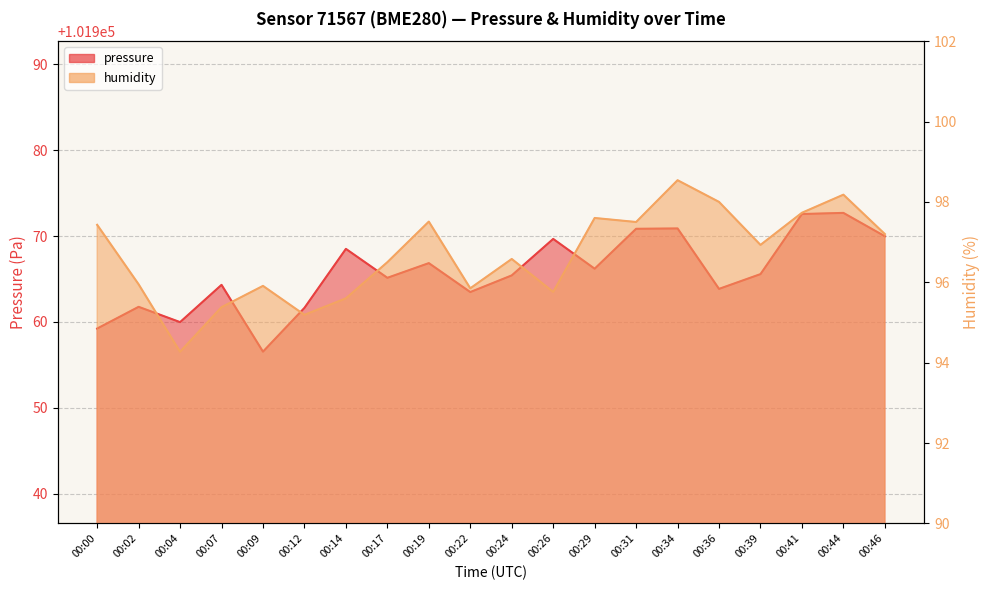

Where is humidity nearest to the value 96?

00:02